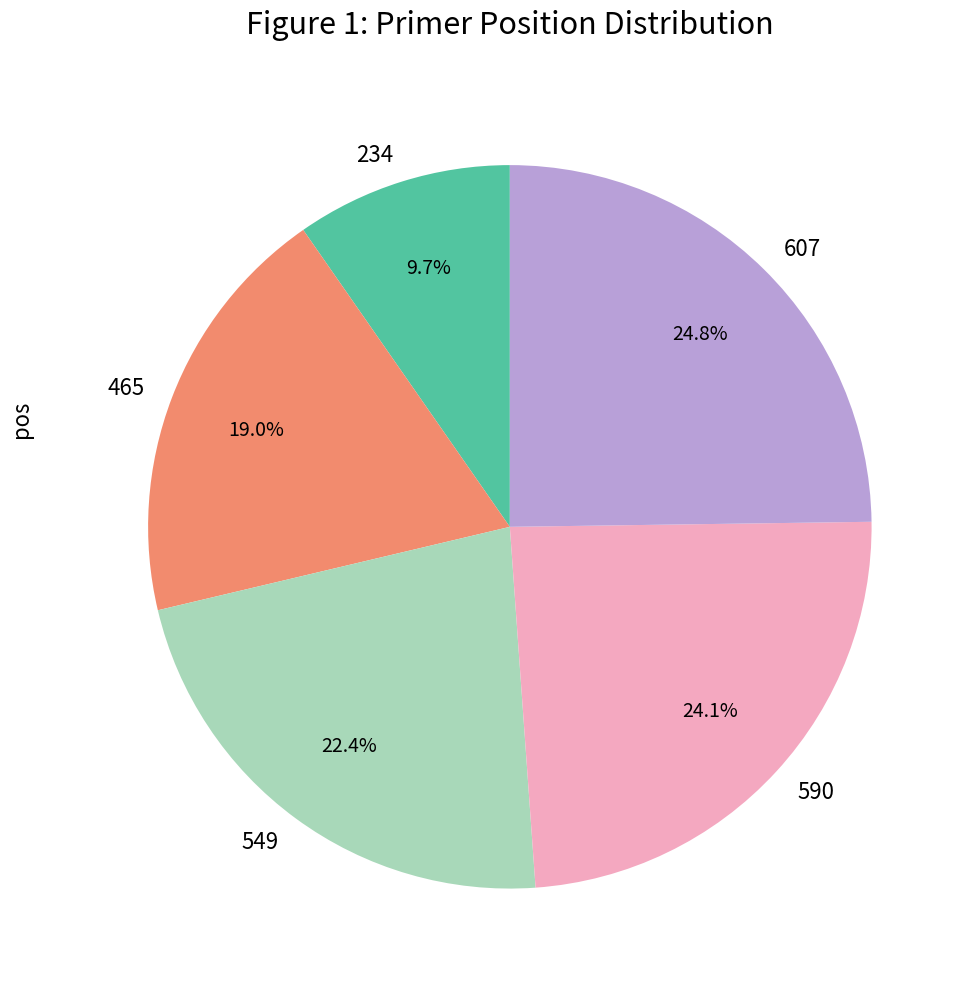

What percentage is the 465 slice, to the nearest percent?

19%